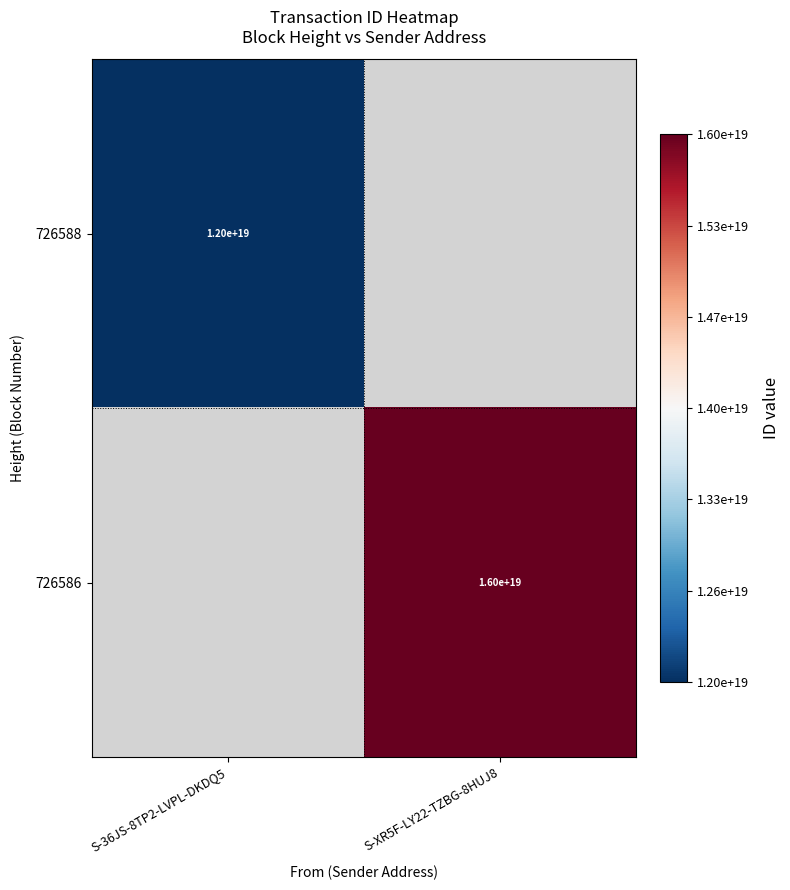

Is it true that 726586 equals 5519717574980761600 at S-XR5F-LY22-TZBG-8HUJ8?

False